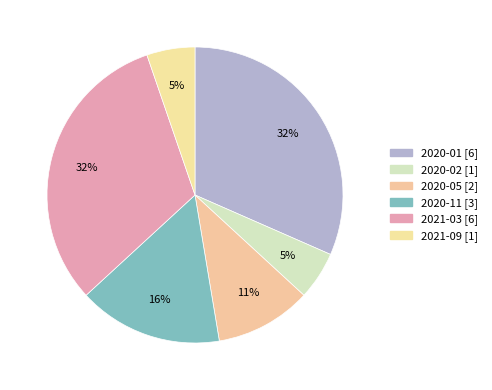

Does 2020-02 represent more than half of the total?

No